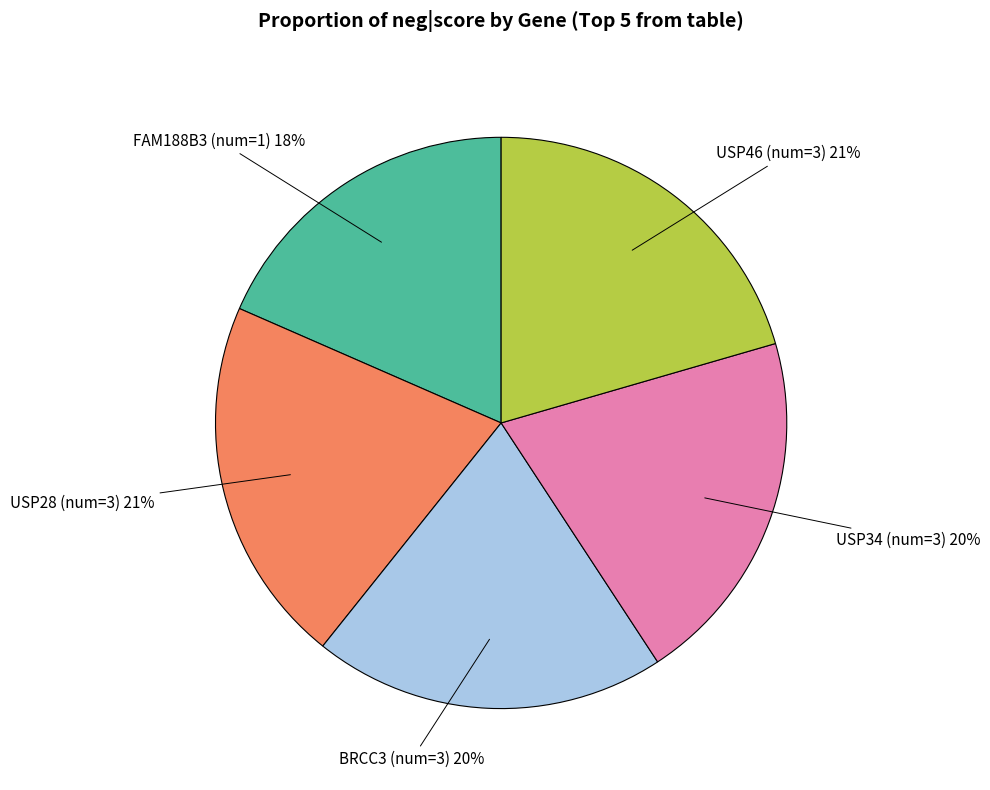

Approximately how many times larger is the value at FAM188B3 (num=1) compared to USP28 (num=3)?

0.9